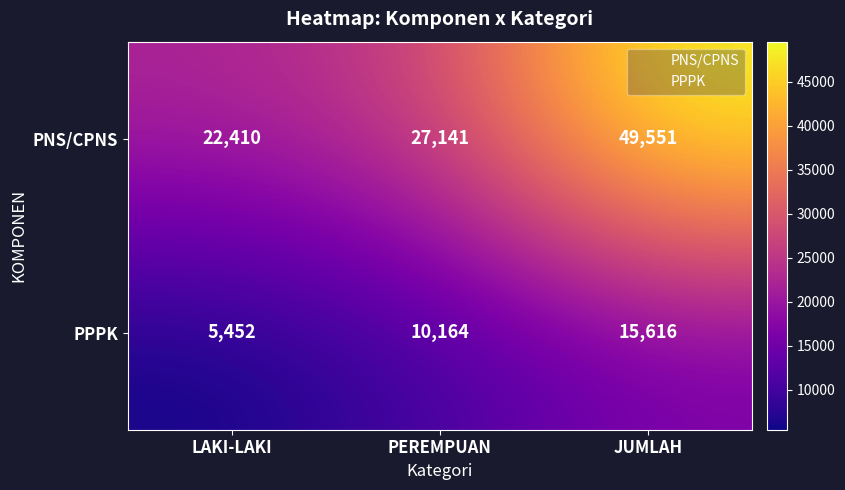

Between LAKI-LAKI and JUMLAH, which series saw the biggest shift?

PNS/CPNS